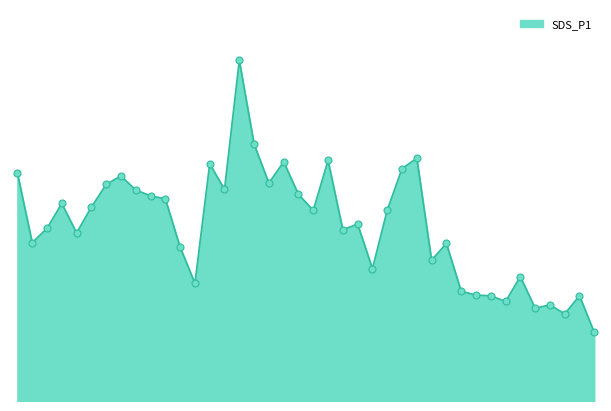

Between 2022/08/01 00:42 and 2022/08/01 01:06, which is larger?

2022/08/01 01:06